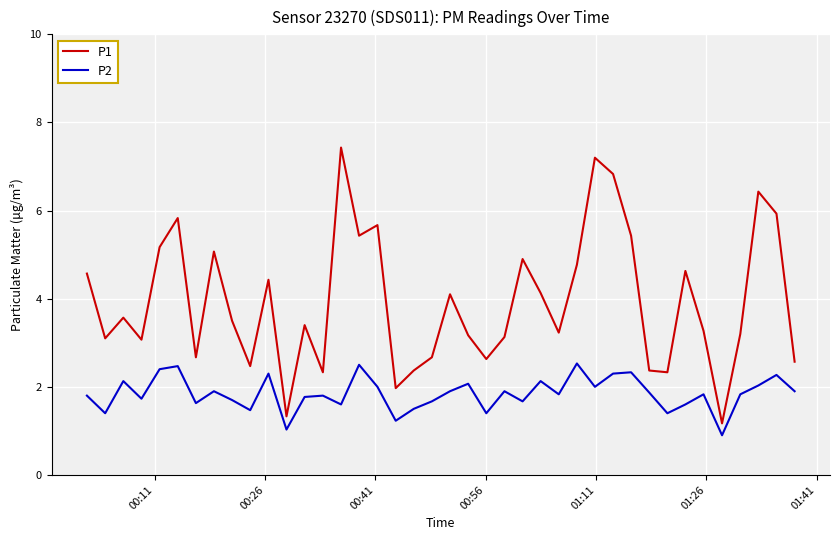

Which series has the widest spread of values?

P1